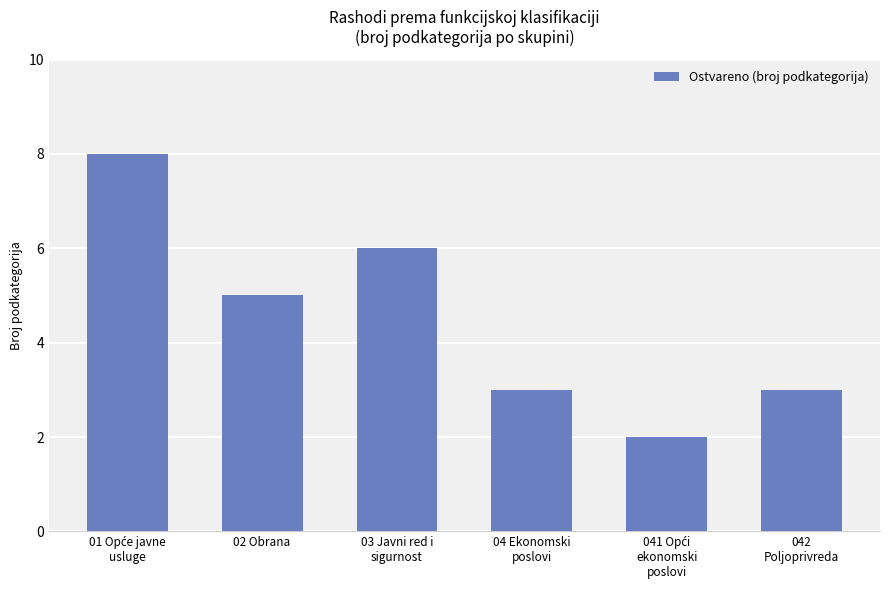

What is the value of the 2nd bar from the left?

5